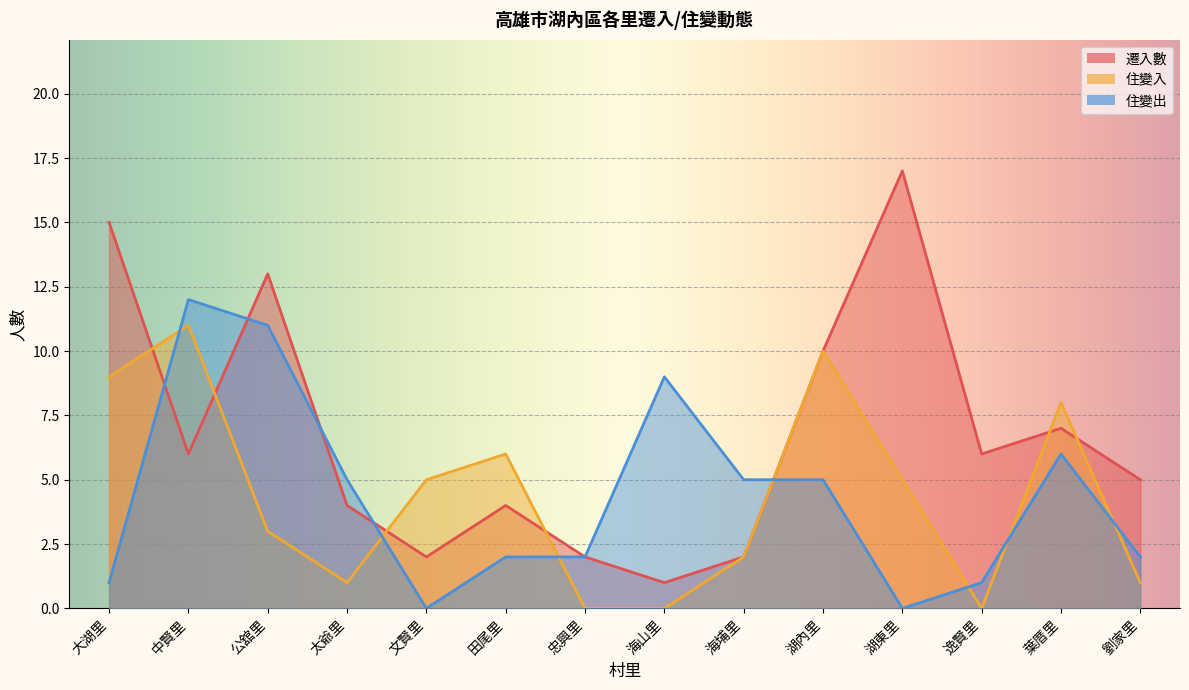

Rank the series by their maximum value, from highest to lowest.

遷入數, 住變出, 住變入